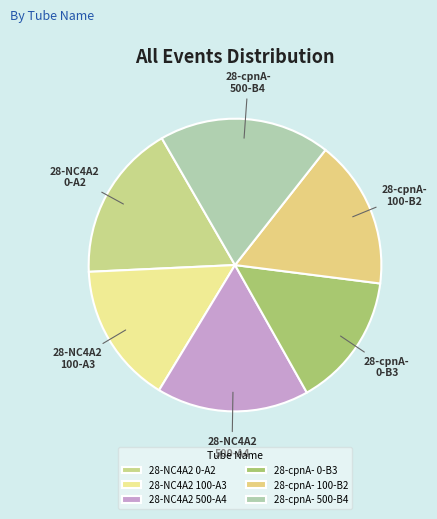

Which slice is the smallest?

28-cpnA- 0-B3